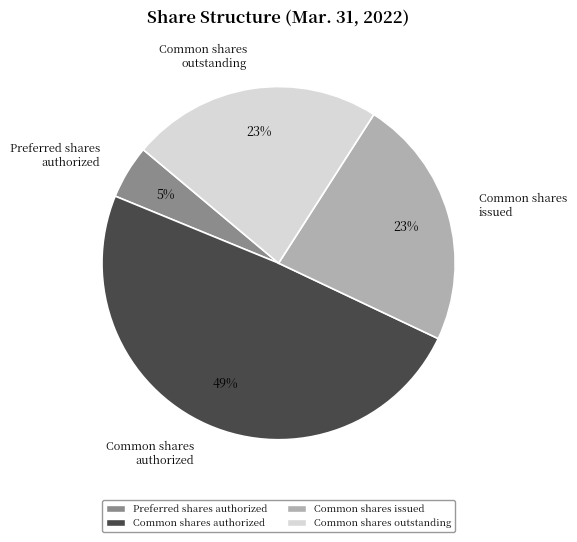

What is the smallest slice in the pie chart?

Preferred shares authorized